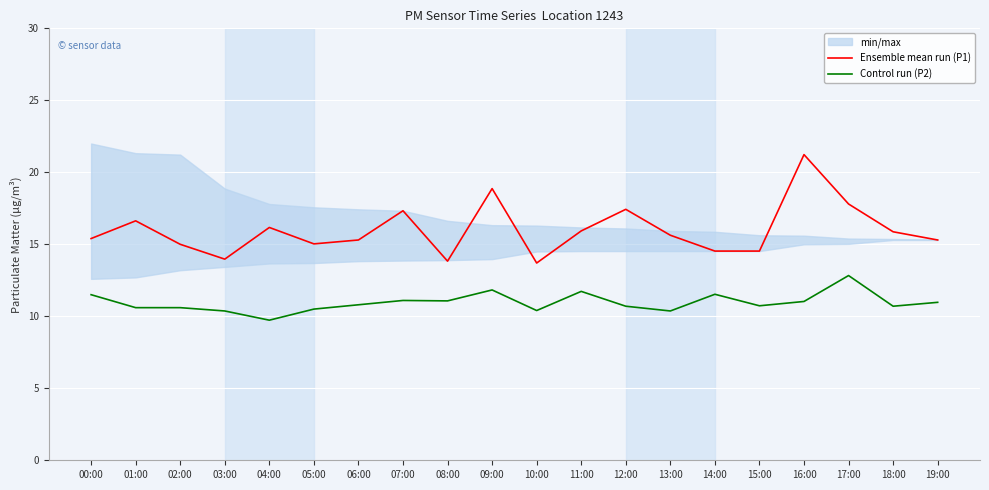

Reading right to left, what are all the values shown in this chart?

Ensemble mean run (P1): 15.3	15.9	17.8	21.2	14.5	14.5	15.6	17.4	15.9	13.7	18.9	13.8	17.3	15.3	15.0	16.2	14.0	15.0	16.6	15.4
Control run (P2): 11.0	10.7	12.8	11.0	10.7	11.5	10.4	10.7	11.7	10.4	11.8	11.1	11.1	10.8	10.5	9.7	10.4	10.6	10.6	11.5